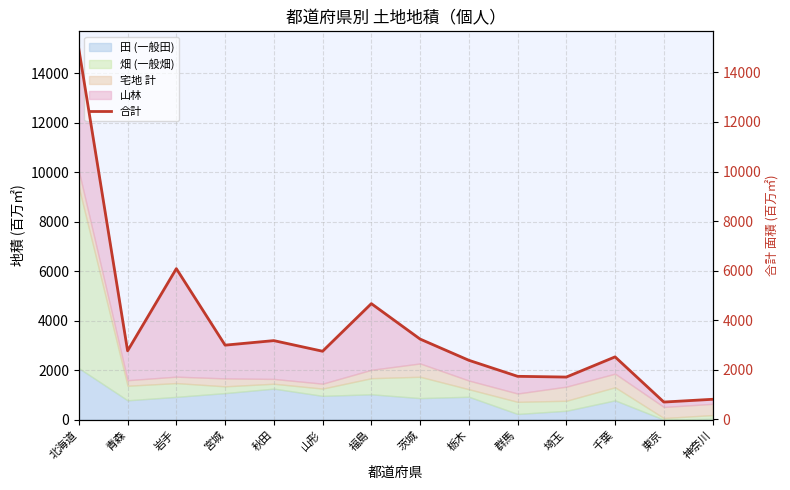

The value at 群馬 is 870.1. True or false?

False